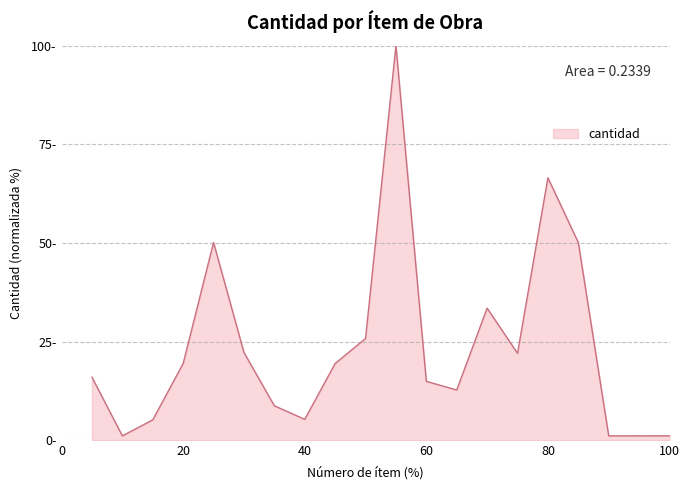

What is the value of the 1st point from the left?

16.0